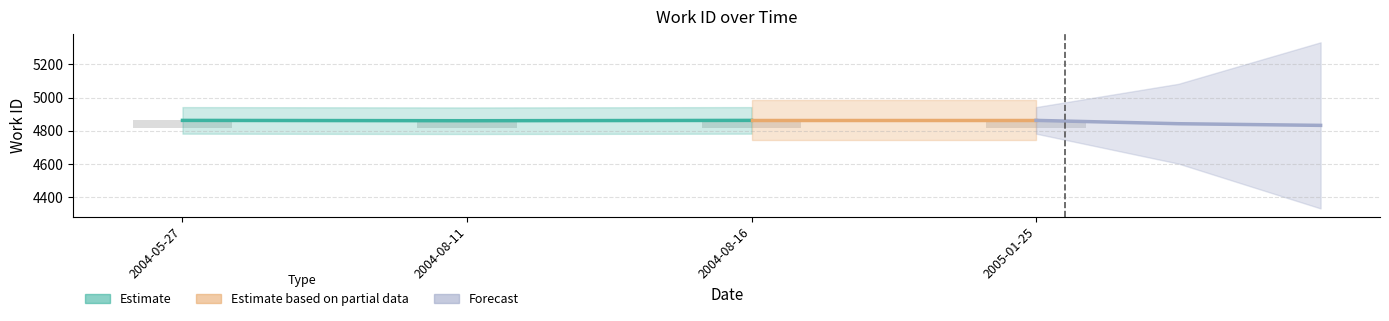

Rank the categories by value from highest to lowest.

2004-05-27, 2004-08-16, 2005-01-25, 2004-08-11